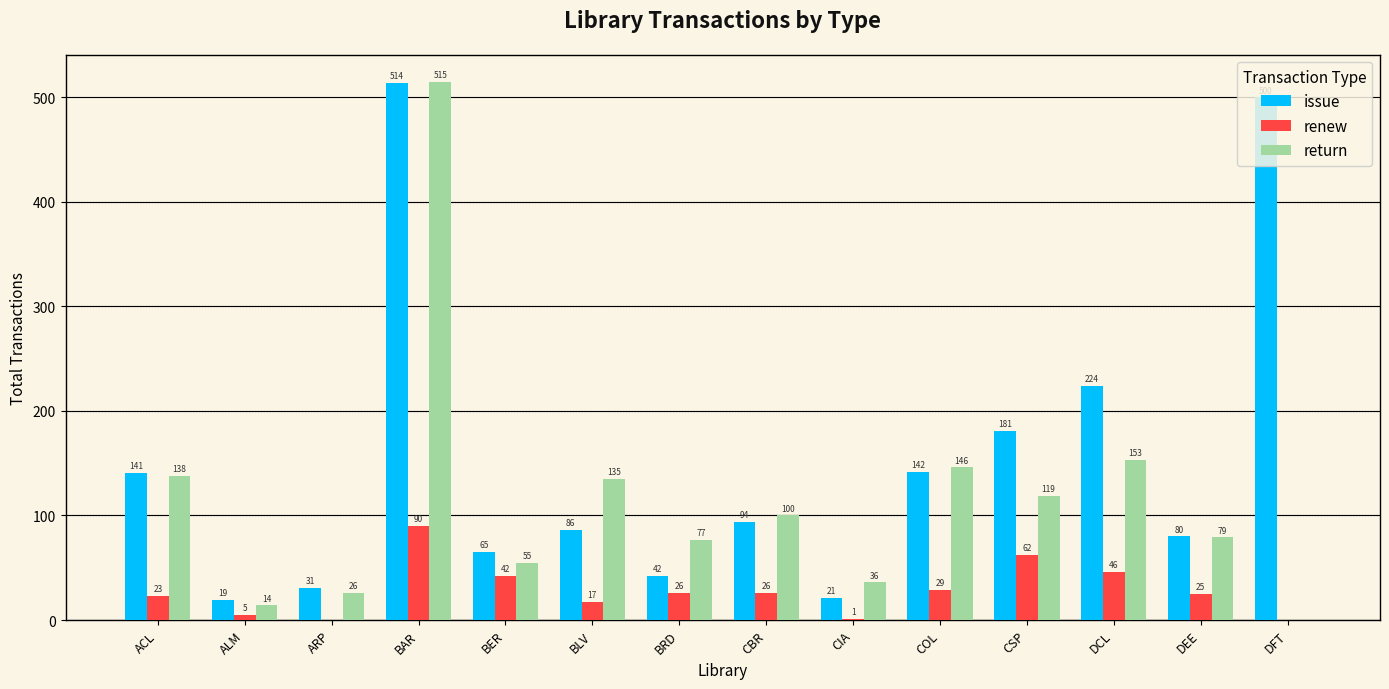

How many groups of bars are there?

14